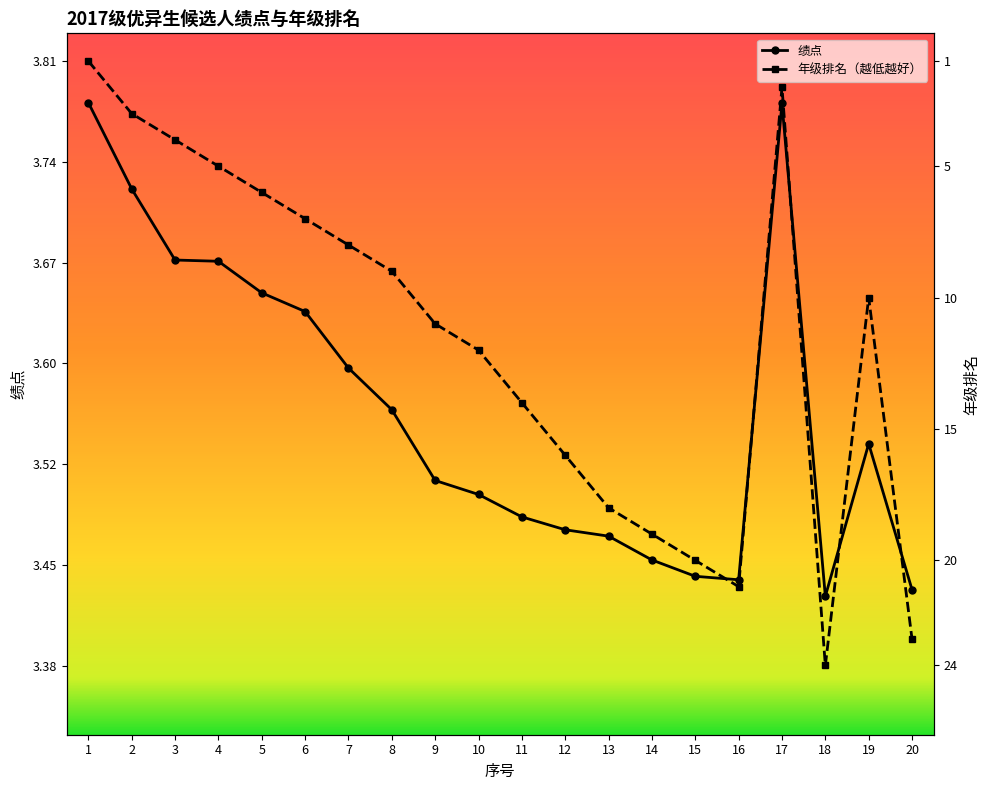

What are all the series names shown in the legend?

绩点, 年级排名